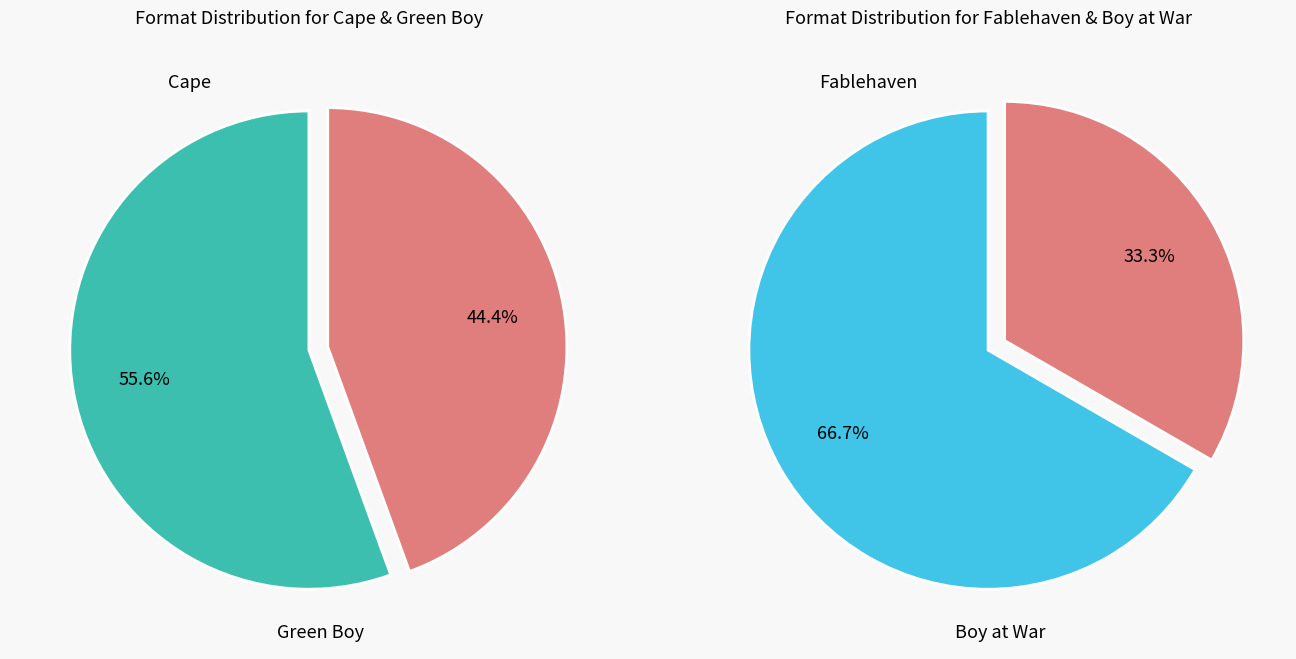

Count the number of slices in the pie.

4